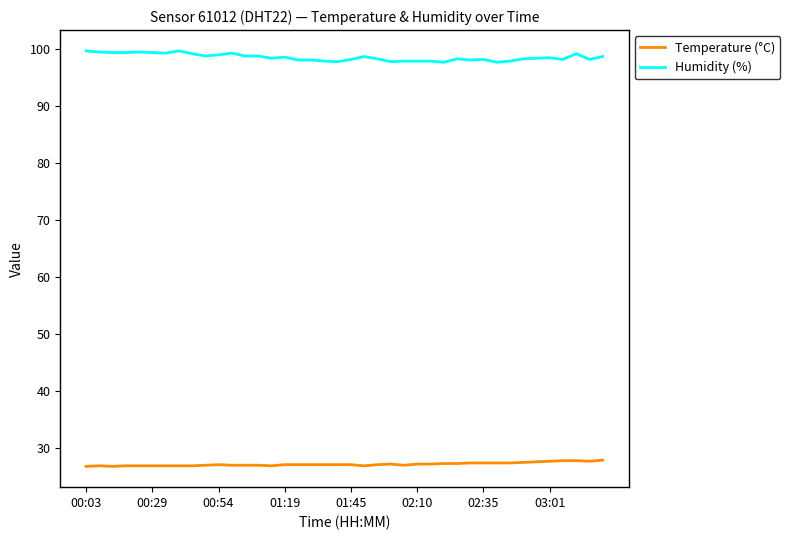

What is the minimum value for Humidity (%)?

97.6